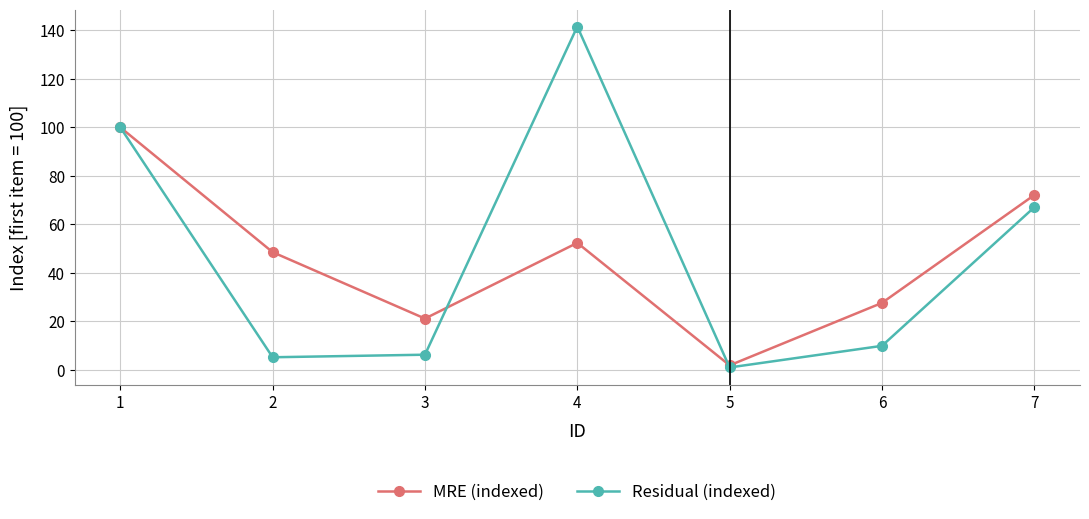

List the series in order of their peak value, lowest first.

MRE (indexed), Residual (indexed)